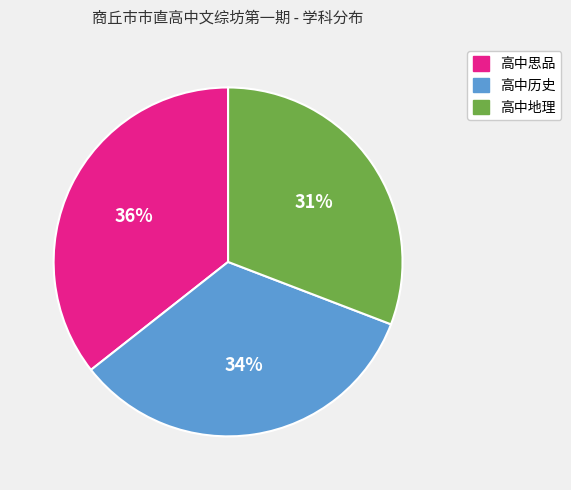

Between 高中地理 and 高中历史, which is larger?

高中历史